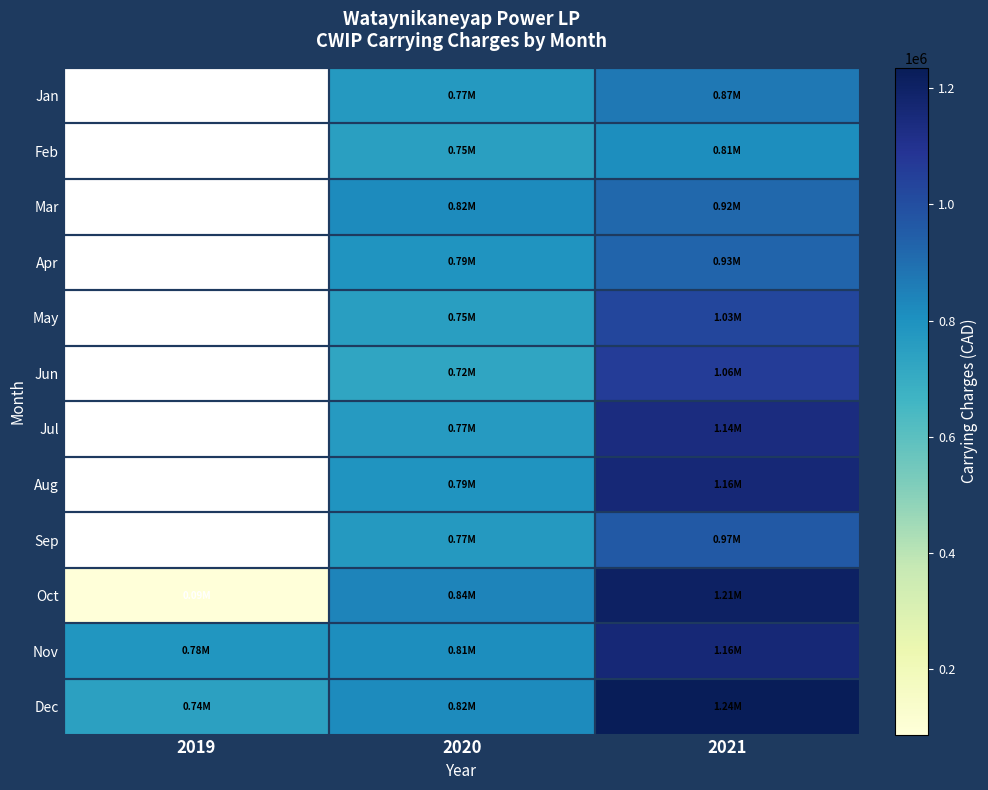

Reading left to right, what are all the values shown in this chart?

Jan: 2019=0.0	2020=769413.7	2021=873940.6
Feb: 2019=0.0	2020=747309.0	2021=812064.2
Mar: 2019=0.0	2020=820978.2	2021=919217.0
Apr: 2019=0.0	2020=788180.6	2021=927987.9
May: 2019=0.0	2020=752421.6	2021=1027150.0
Jun: 2019=0.0	2020=724715.8	2021=1061331.6
Jul: 2019=0.0	2020=766889.5	2021=1140964.7
Aug: 2019=0.0	2020=788913.7	2021=1162273.8
Sep: 2019=0.0	2020=771005.5	2021=965218.9
Oct: 2019=86830.3	2020=837528.9	2021=1207895.3
Nov: 2019=783635.6	2020=809468.7	2021=1161128.2
Dec: 2019=744121.7	2020=818820.6	2021=1235374.6